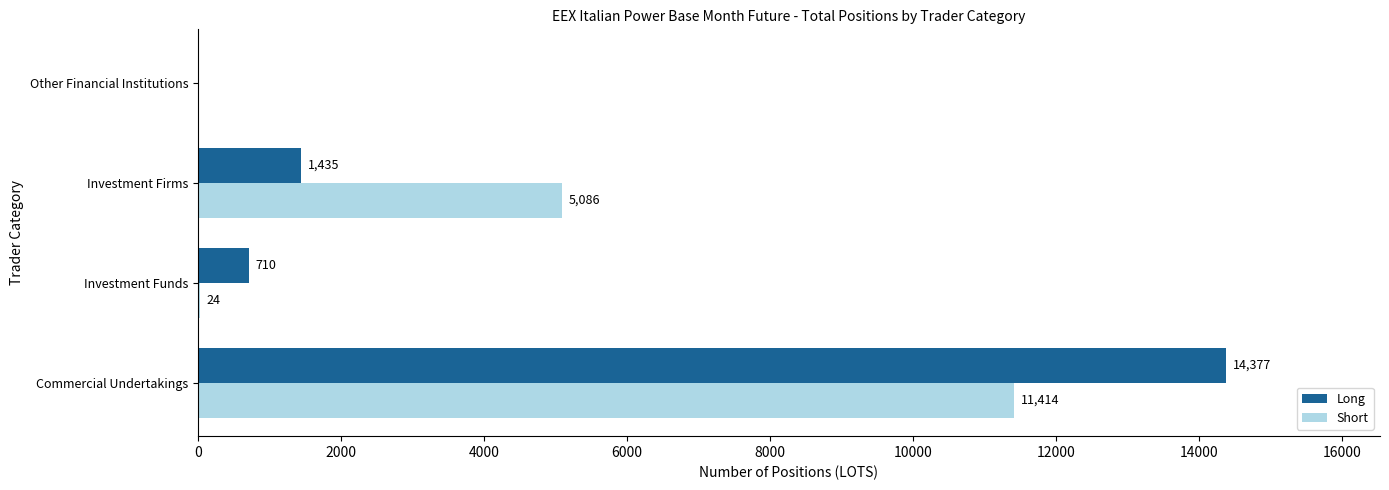

What is the maximum value shown in the chart?

14377